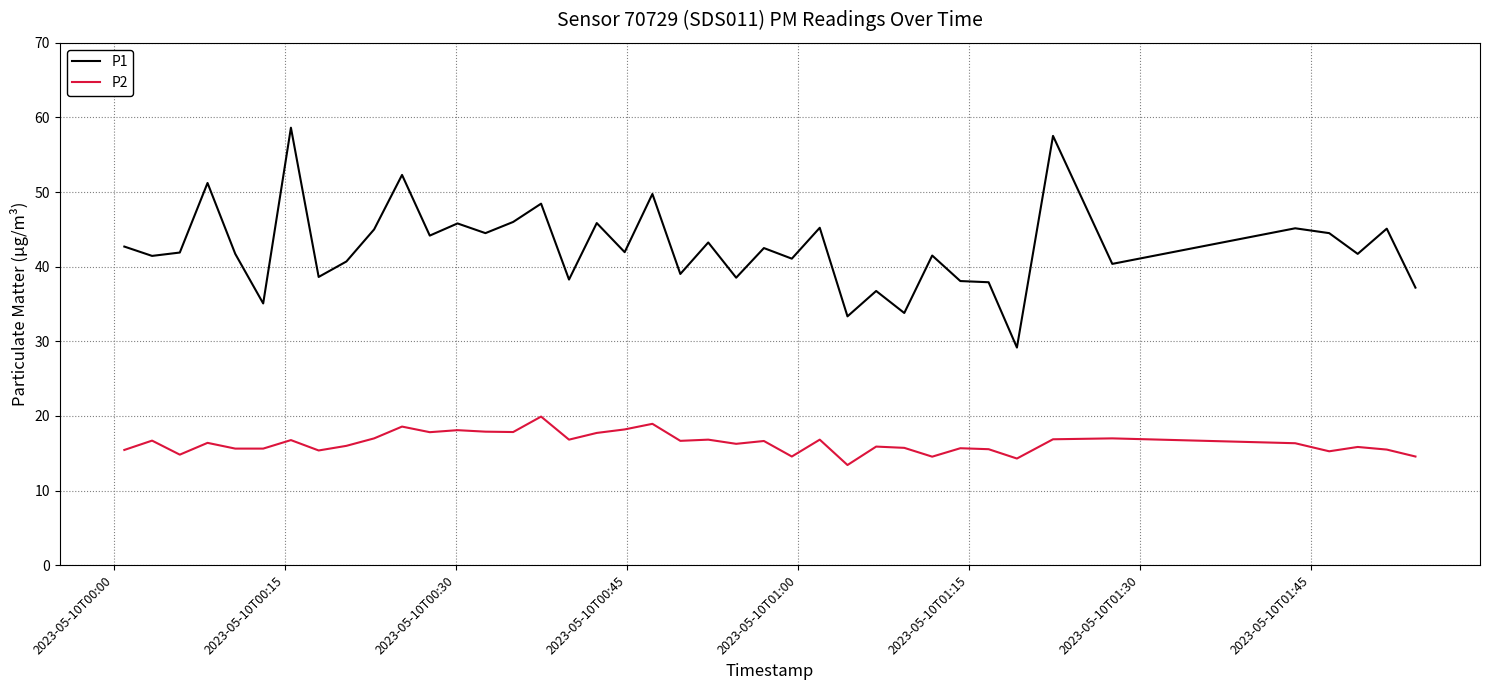

Which series has the largest range (max minus min)?

P1